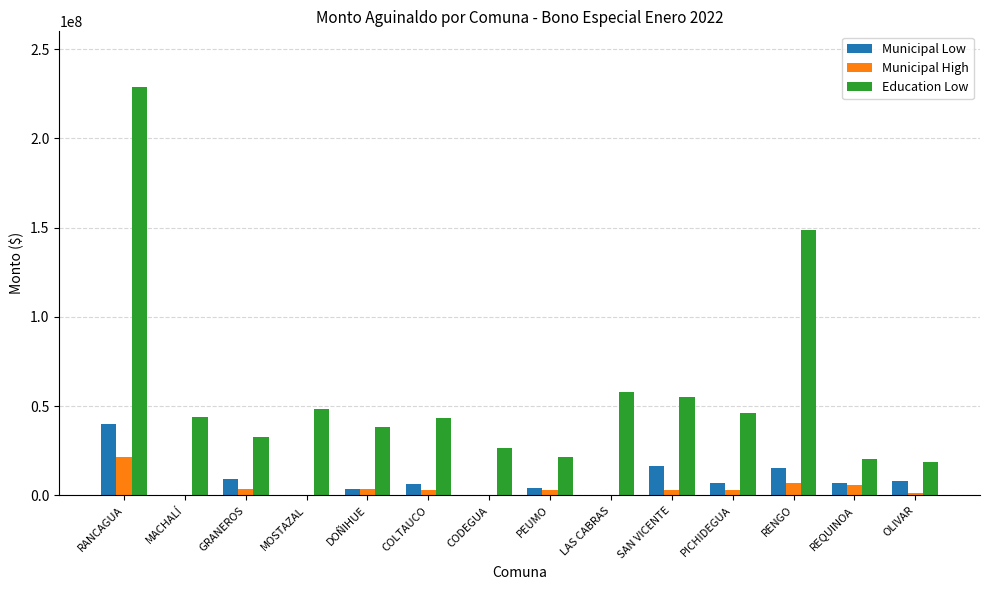

How many groups of bars are there?

14